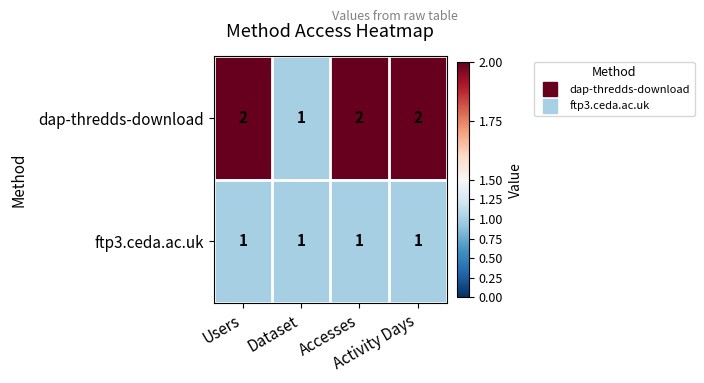

At Users, list the series in order from largest to smallest.

dap-thredds-download, ftp3.ceda.ac.uk